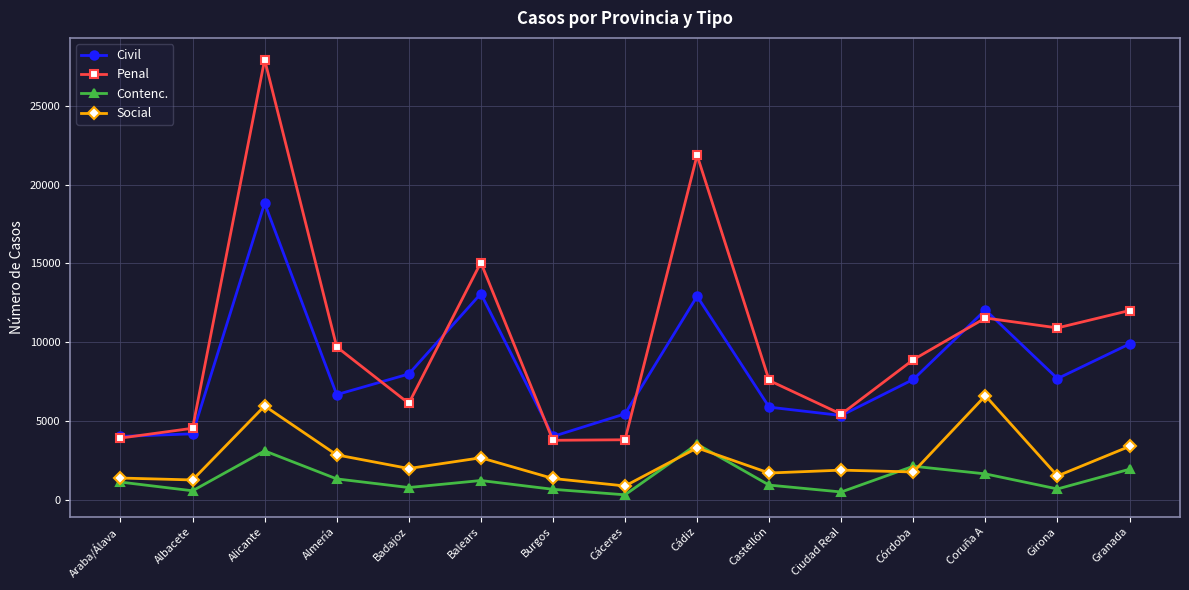

The value of Penal at Almería is 13670. True or false?

False